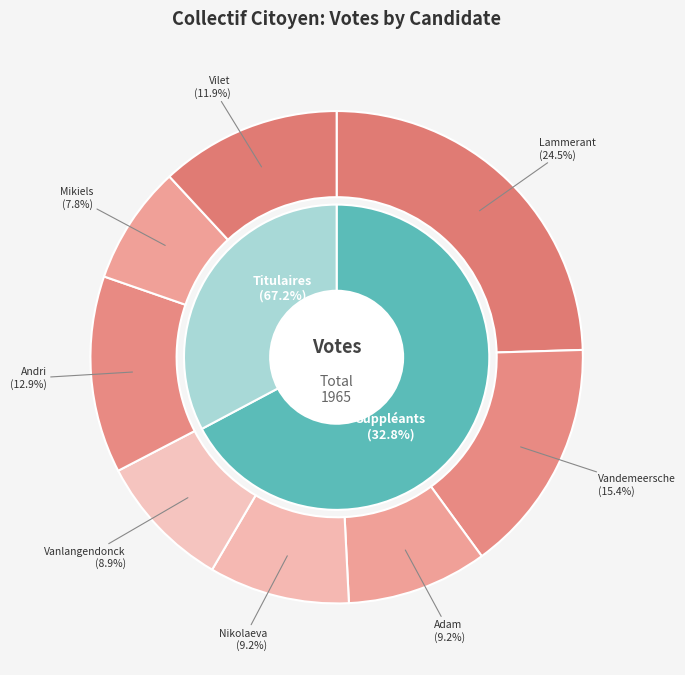

Rank the series by their maximum value, from lowest to highest.

Suppléants, Titulaires